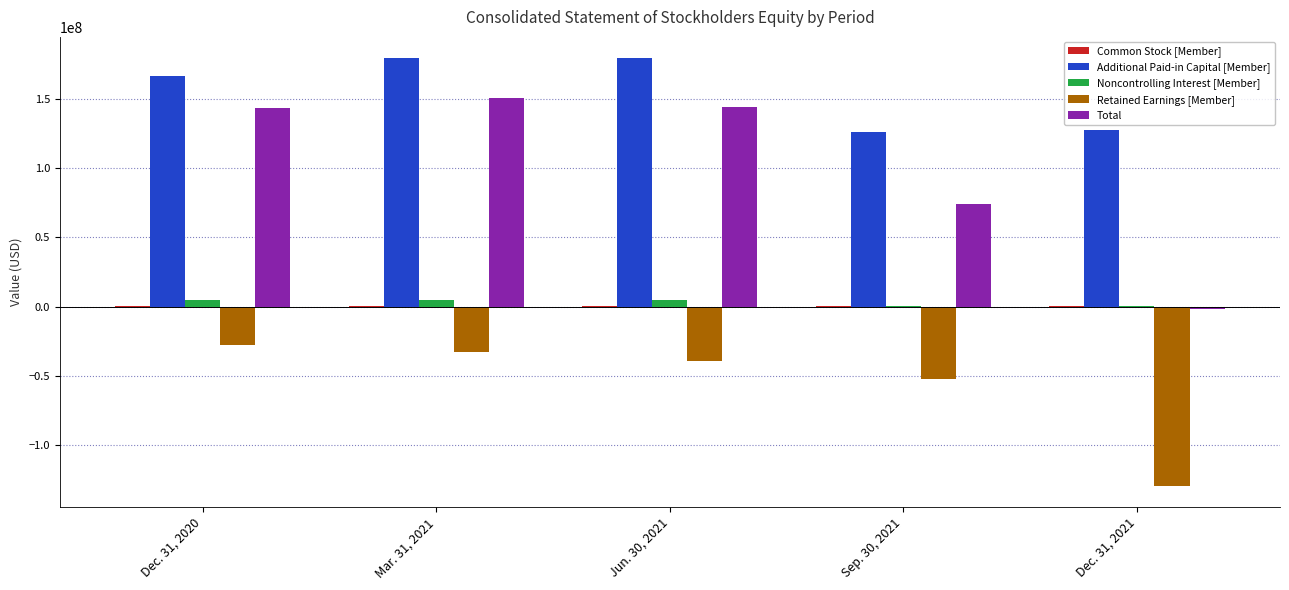

Between Dec. 31, 2020 and Dec. 31, 2021, which series saw the biggest shift?

Total